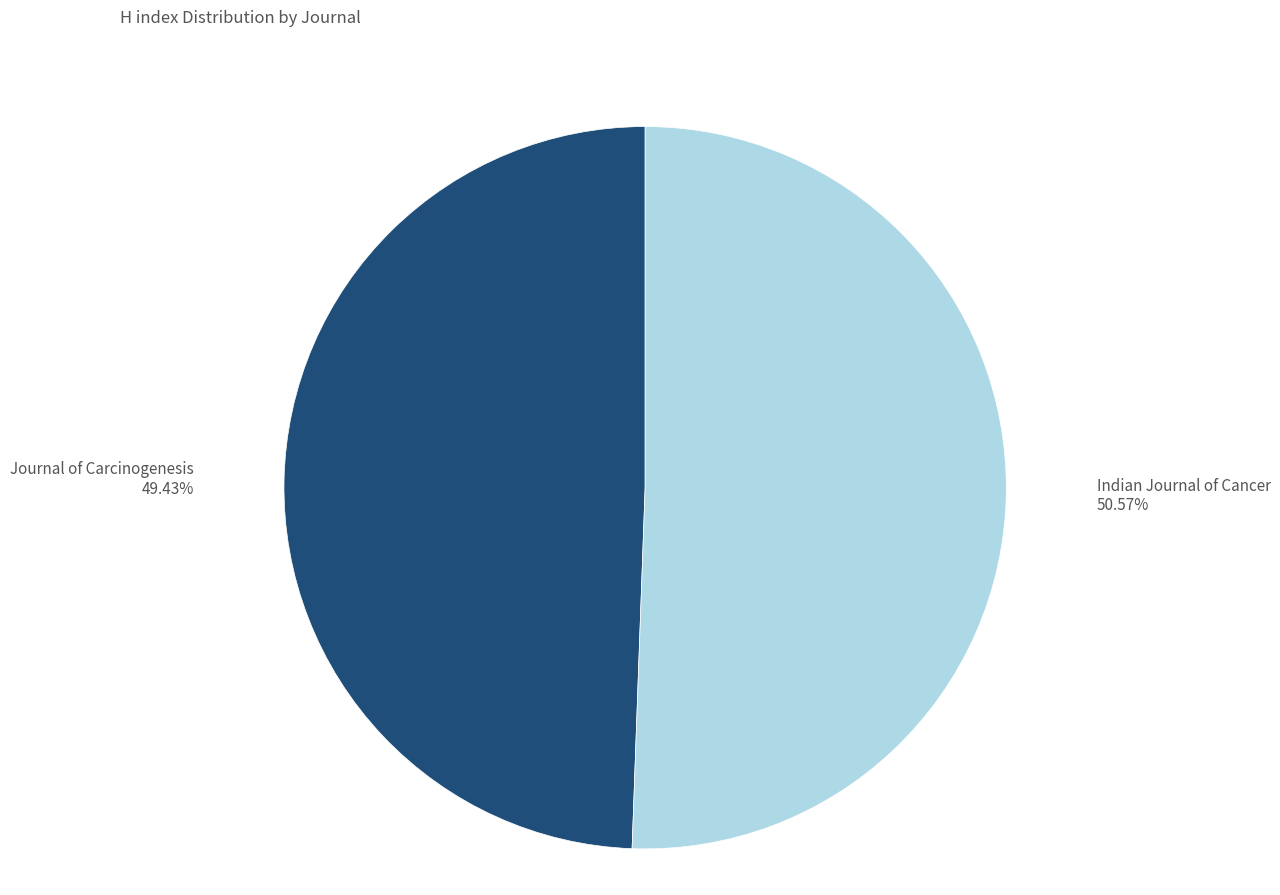

Rank the categories by value from lowest to highest.

Journal of Carcinogenesis, Indian Journal of Cancer